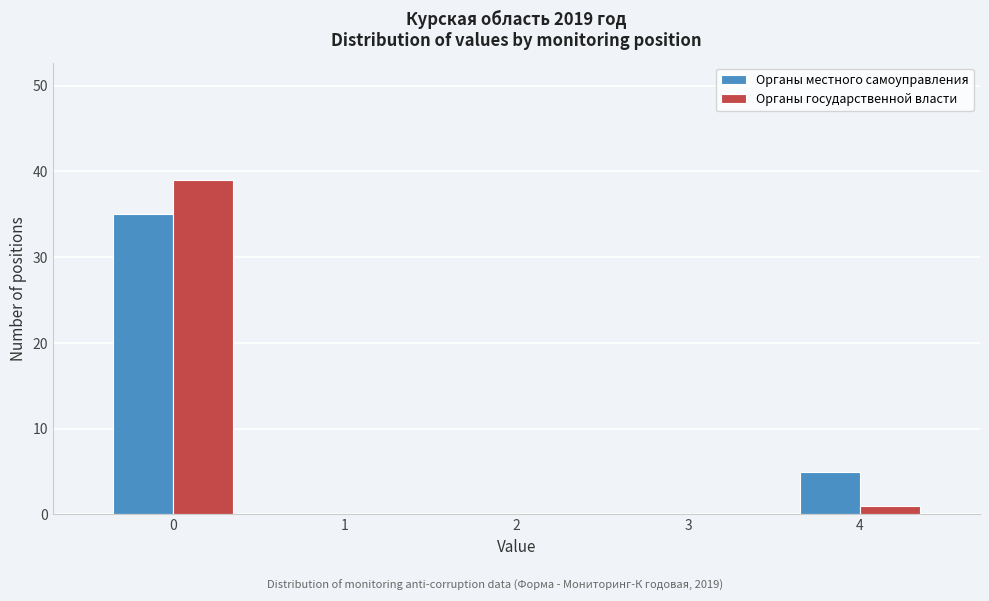

Reading right to left, extract all data points from this chart.

Органы местного самоуправления: 4=5	3=0	2=0	1=0	0=35
Органы государственной власти: 4=1	3=0	2=0	1=0	0=39